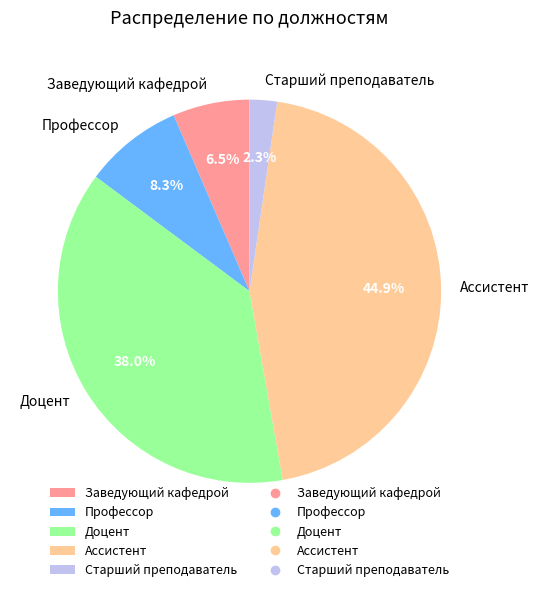

How much of the chart is everything except Доцент?

62.0%